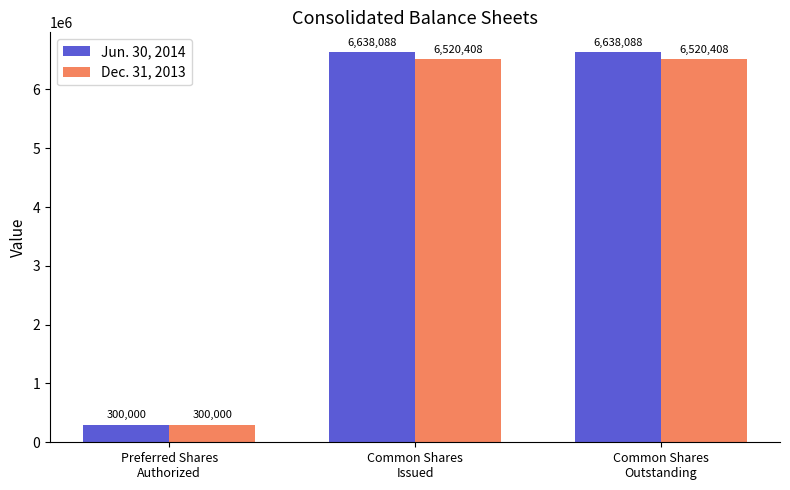

The value of Jun. 30, 2014 at Preferred Shares
Authorized is 300000. True or false?

True